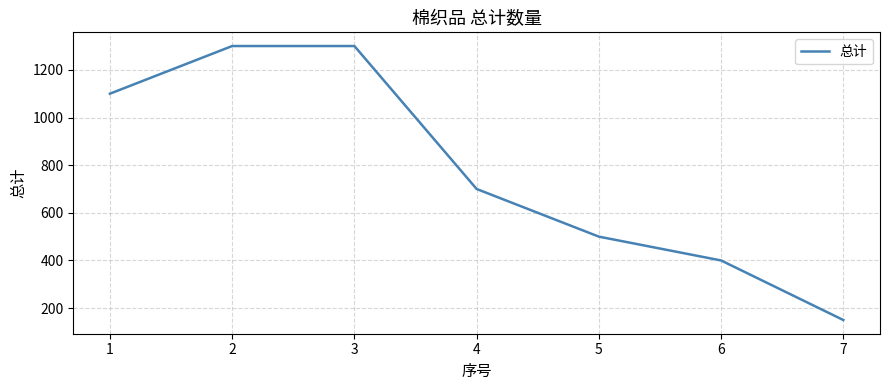

Reading right to left, what are all the values shown in this chart?

150	400	500	700	1300	1300	1100